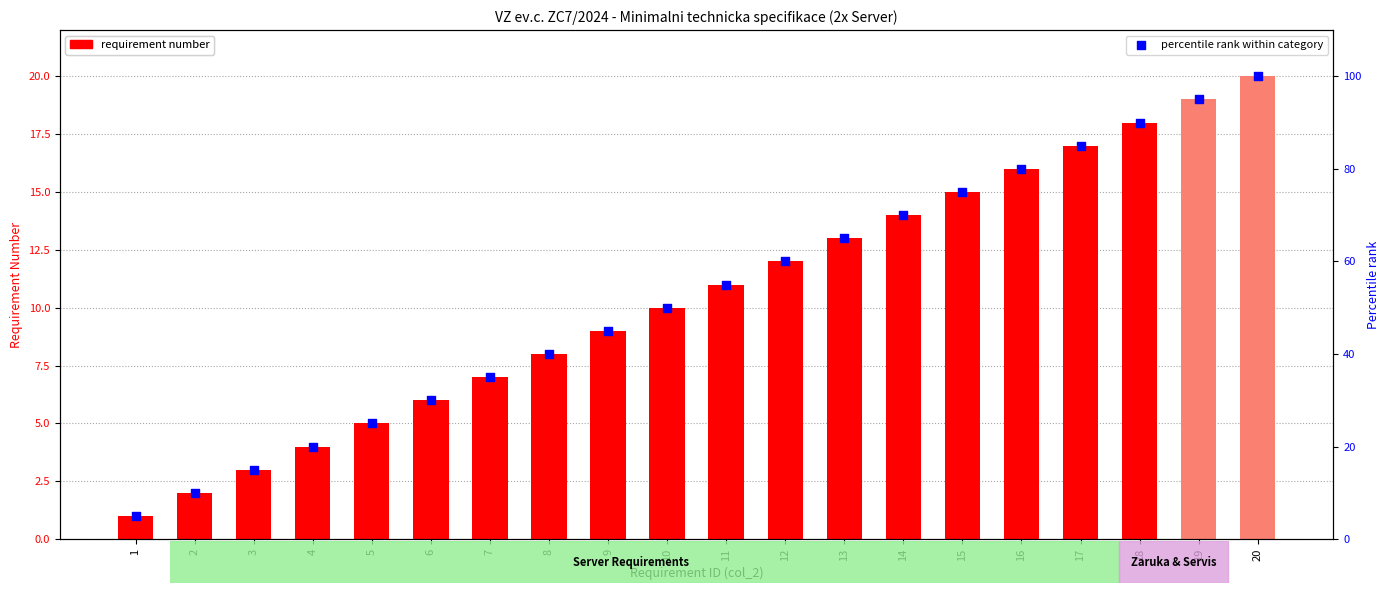

Is the value of percentile rank within category at 16 greater than the value of Requirement Number at 12?

Yes